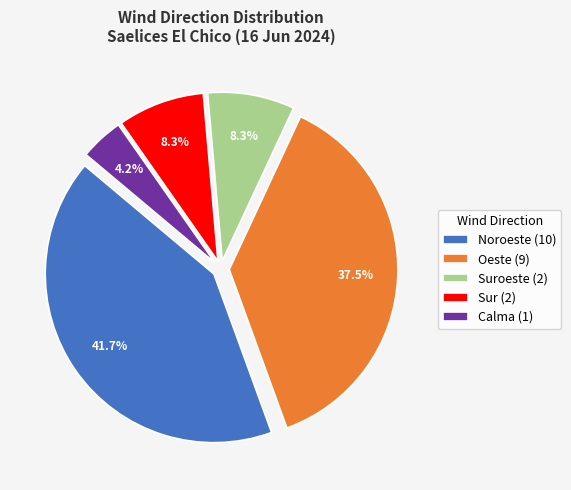

Is Noroeste (10) the majority of the pie?

No